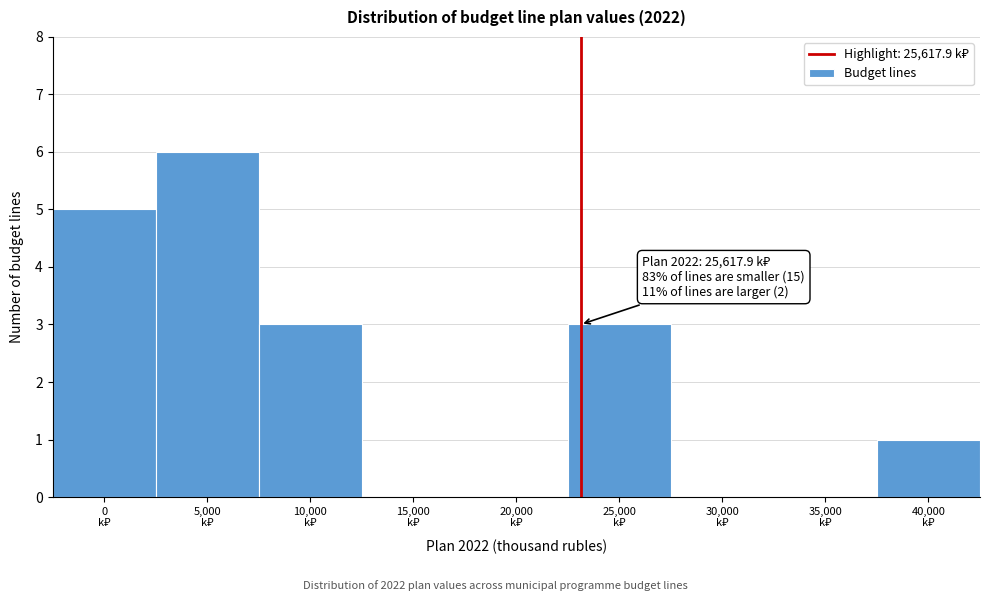

What is the maximum value shown in the chart?

6